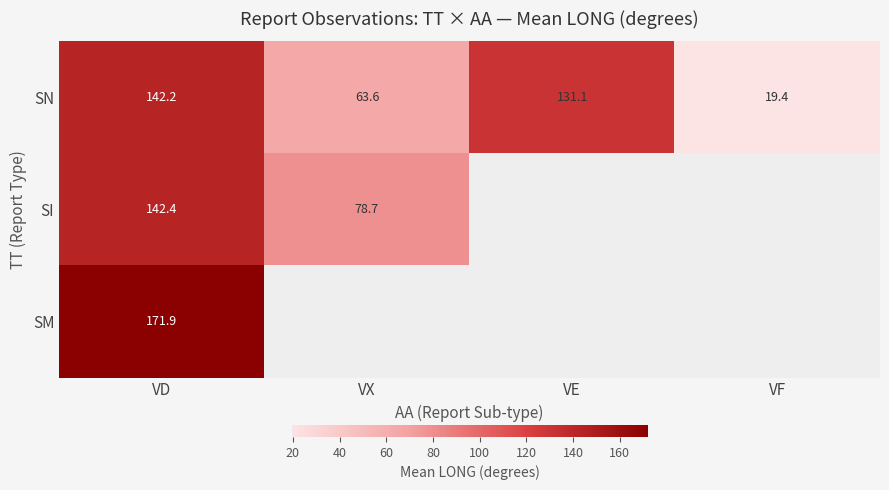

What is the difference between the highest and lowest values at VD?

29.7